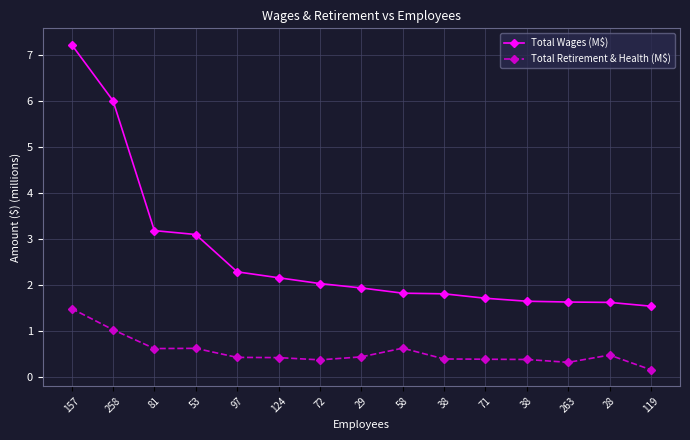

Which series has the largest range (max minus min)?

Total Wages (M$)